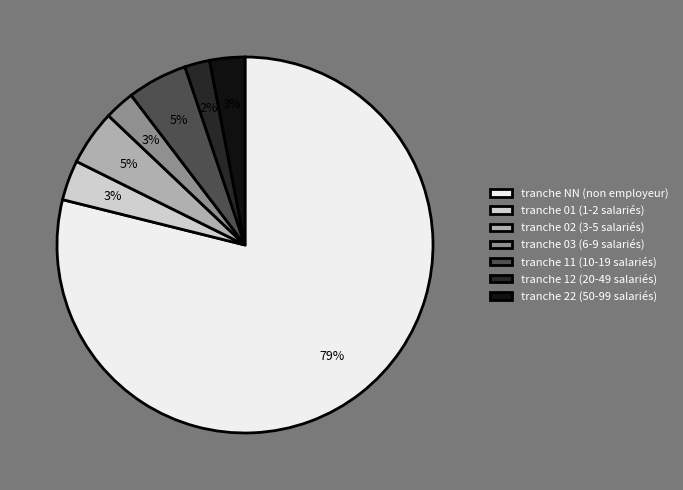

Is the sum of tranche 22 (50-99 salariés) and tranche NN (non employeur) greater than half?

Yes